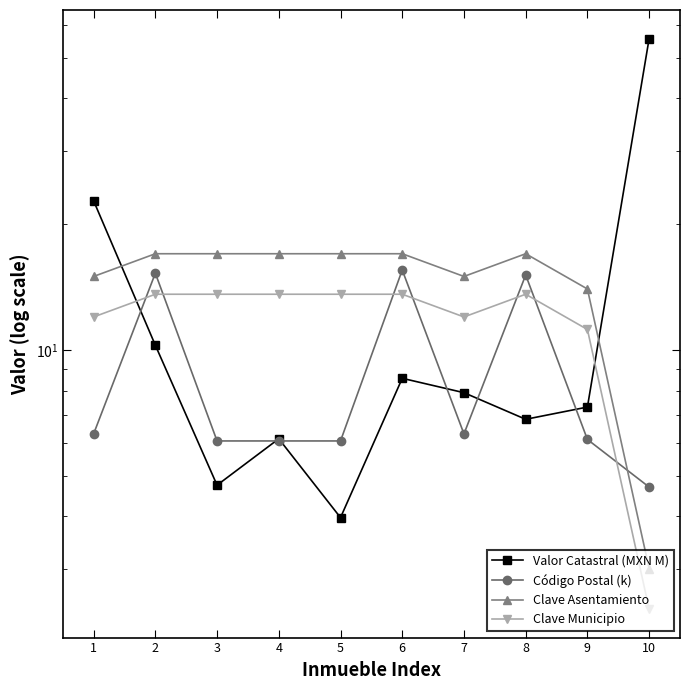

What is the highest value of the Código Postal (k) series?

15.5